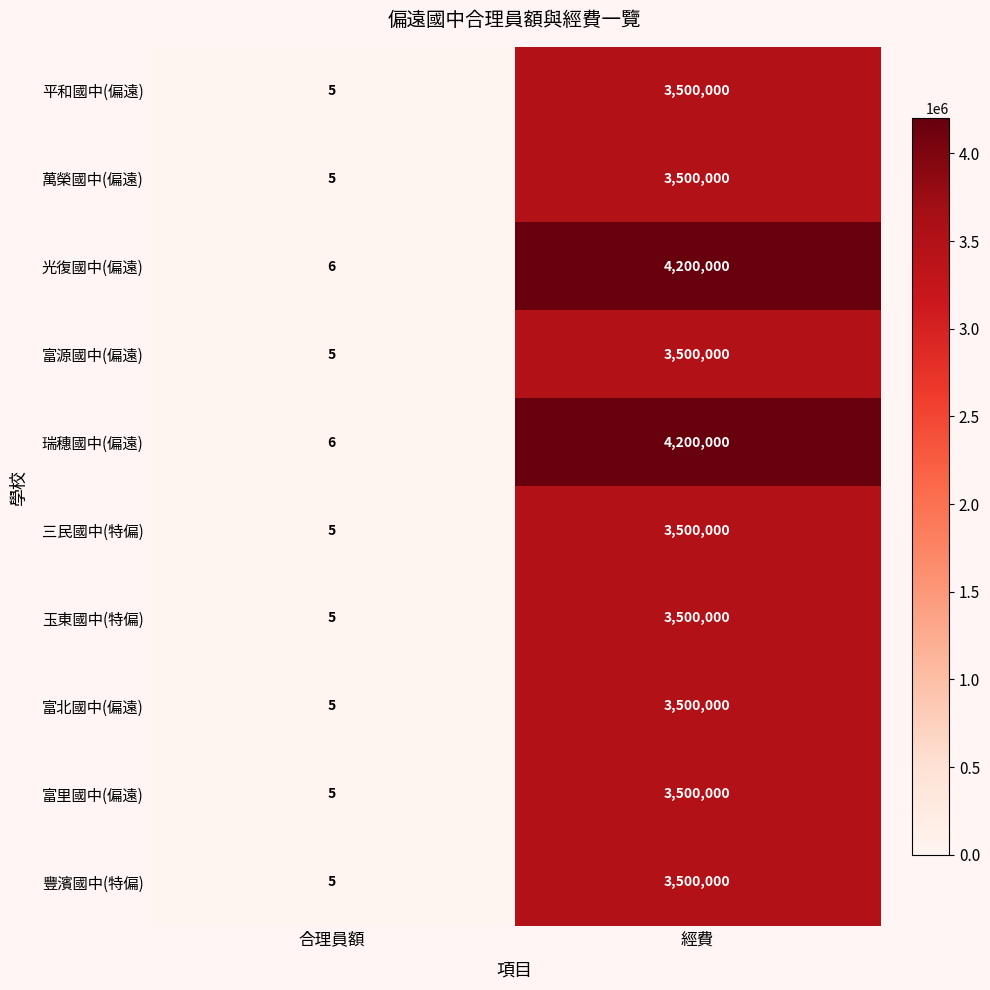

Reading left to right, transcribe all the data shown in this chart.

平和國中(偏遠): 5	3500000
萬榮國中(偏遠): 5	3500000
光復國中(偏遠): 6	4200000
富源國中(偏遠): 5	3500000
瑞穗國中(偏遠): 6	4200000
三民國中(特偏): 5	3500000
玉東國中(特偏): 5	3500000
富北國中(偏遠): 5	3500000
富里國中(偏遠): 5	3500000
豐濱國中(特偏): 5	3500000